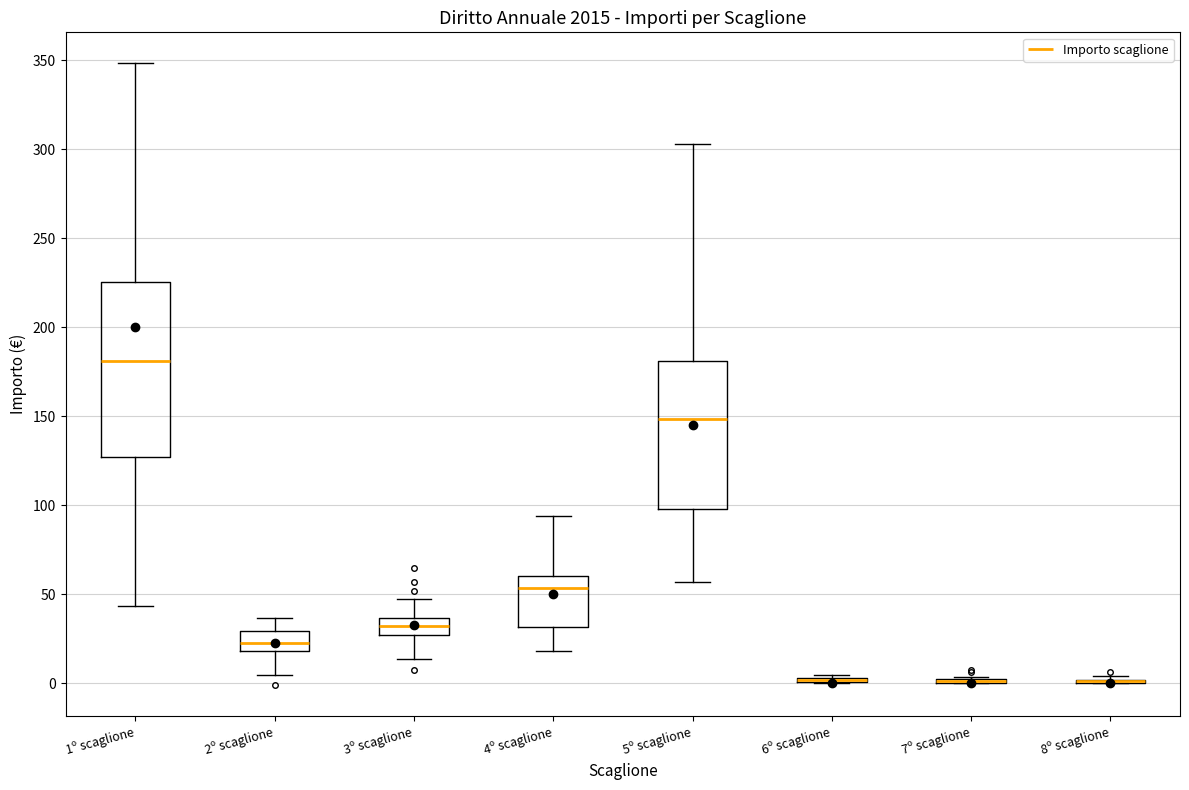

Where is the upper edge of the box for 3º scaglione on the y-axis? The values are not printed on the chart, so give them approximately, as read against the axis.

35